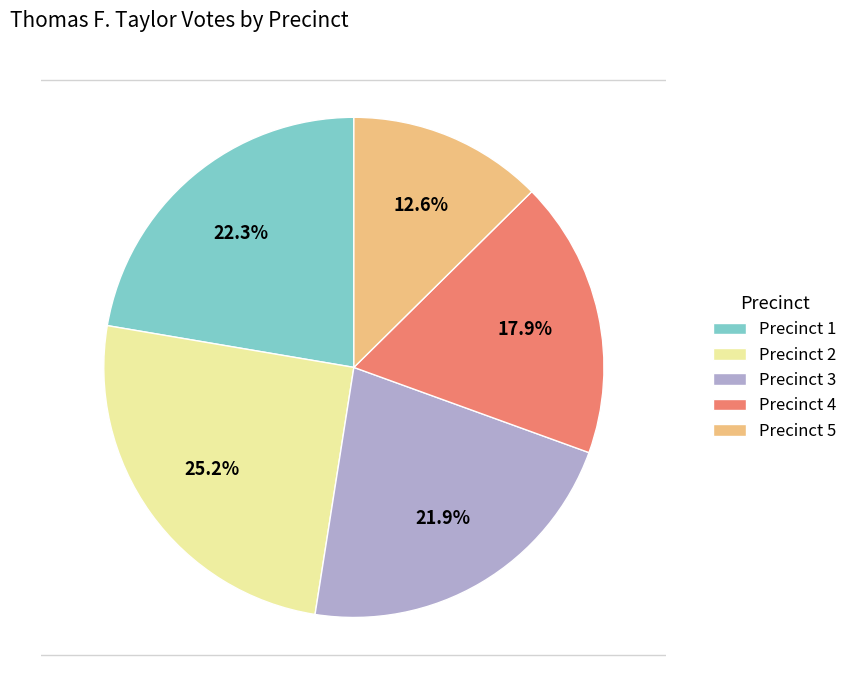

Count the number of slices in the pie.

5